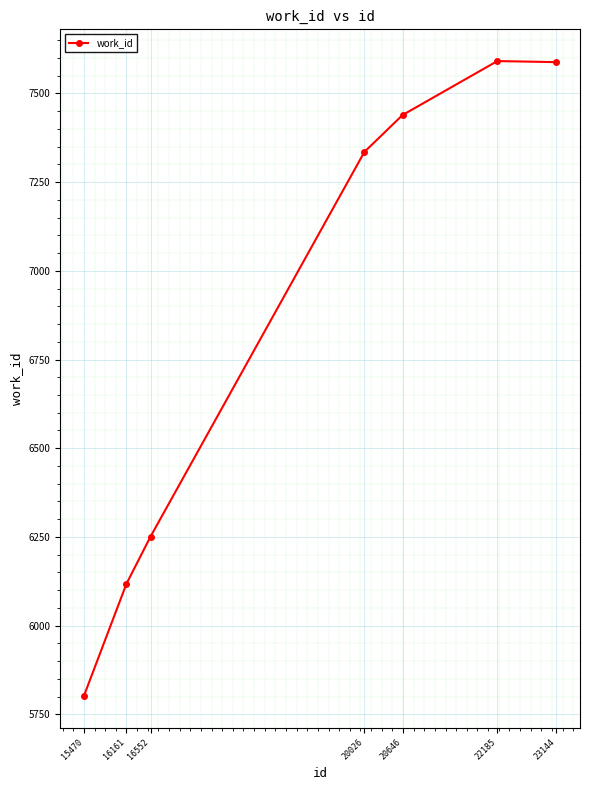

At which category does the data reach its first local peak?

22185